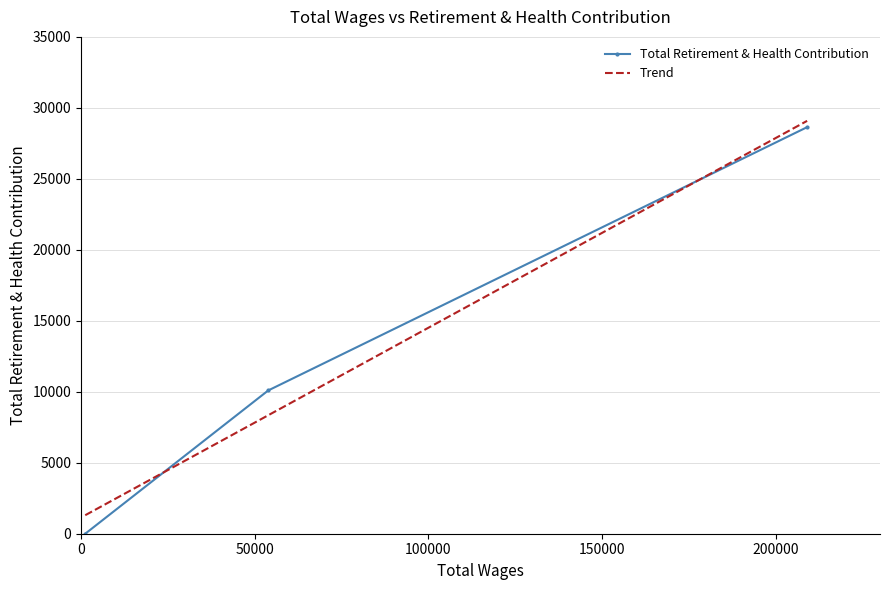

What is the highest value of the Total Retirement & Health Contribution series?

28641